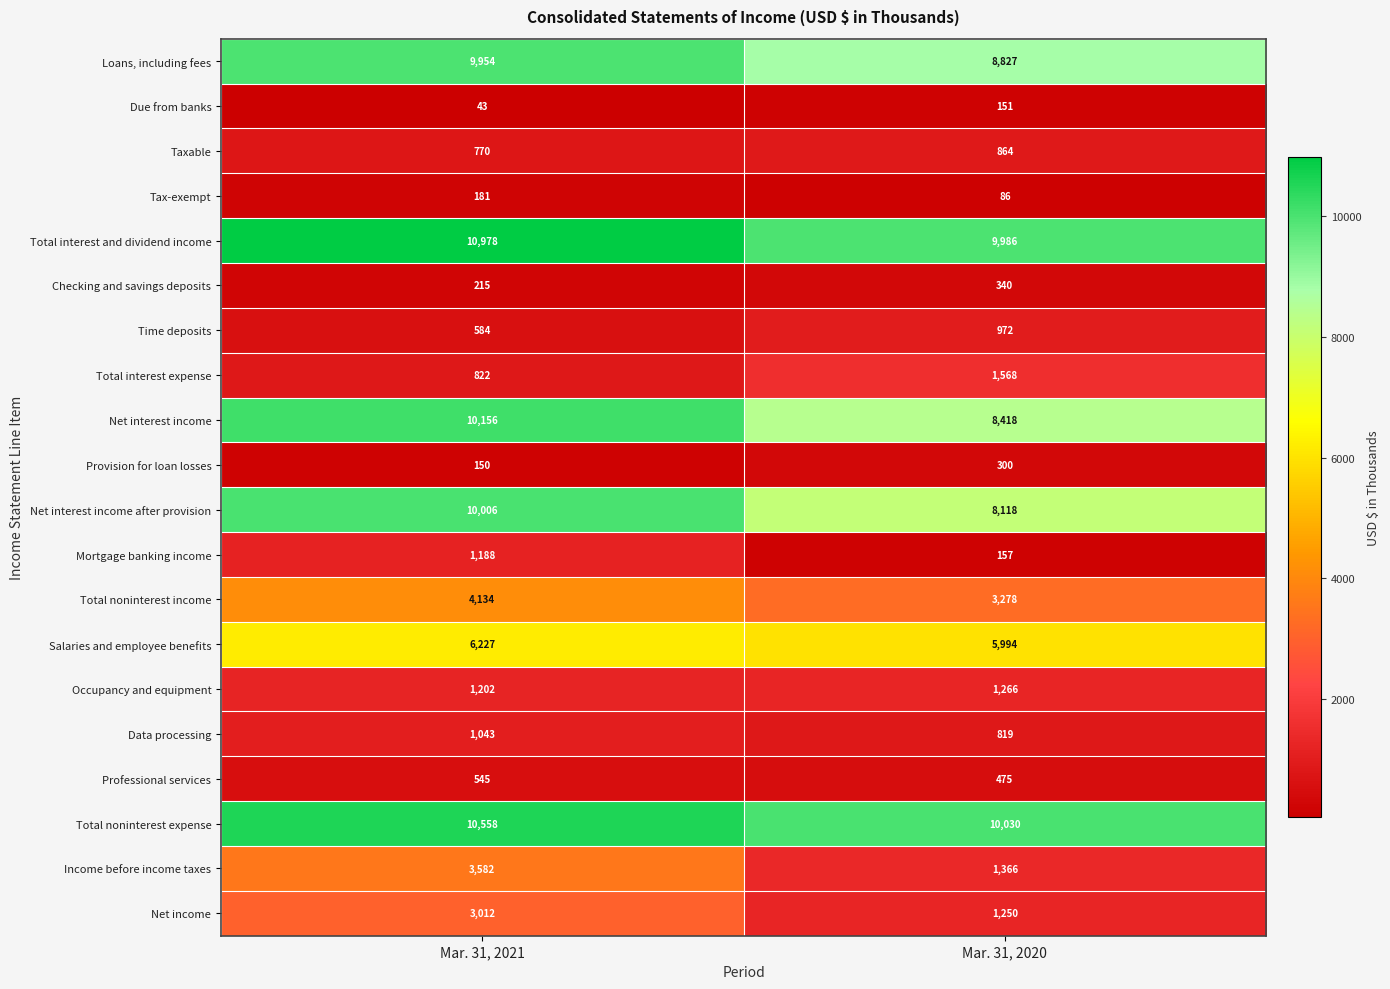

Is it true that Tax-exempt equals 303 at Mar. 31, 2021?

False